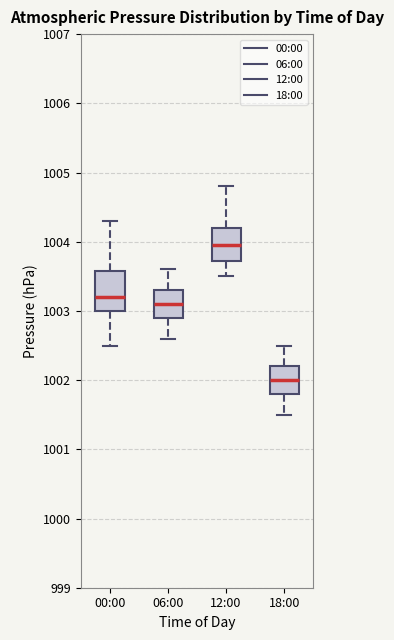

Reading left to right, read every box against the y-axis: the position of its median line, the range the box covers, and the ends of its whiskers. The values are not printed on the chart, so give them approximately, as read against the axis.

00:00: median 1003.2, box 1003.0 to 1003.6, whiskers 1002.5 to 1004.3
06:00: median 1003.1, box 1002.9 to 1003.3, whiskers 1002.6 to 1003.6
12:00: median 1004.0, box 1003.7 to 1004.2, whiskers 1003.5 to 1004.8
18:00: median 1002.0, box 1001.8 to 1002.2, whiskers 1001.5 to 1002.5